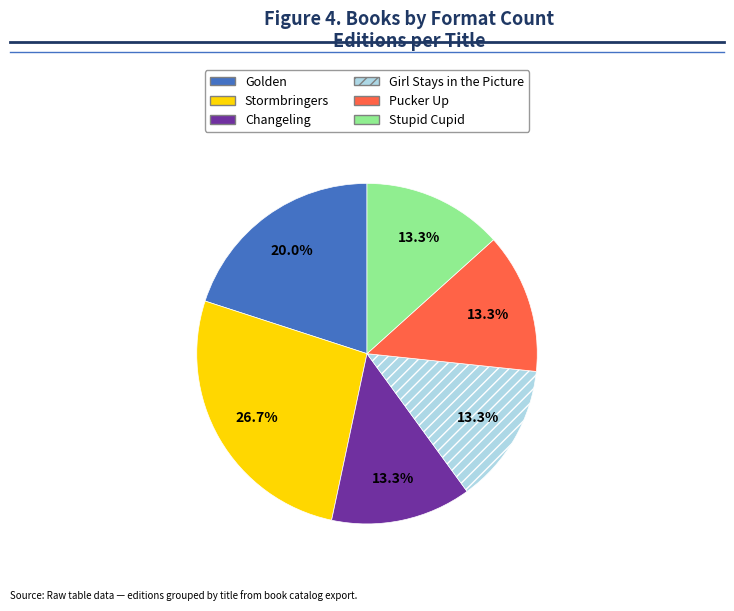

True or false: Golden accounts for 7% of the total.

False